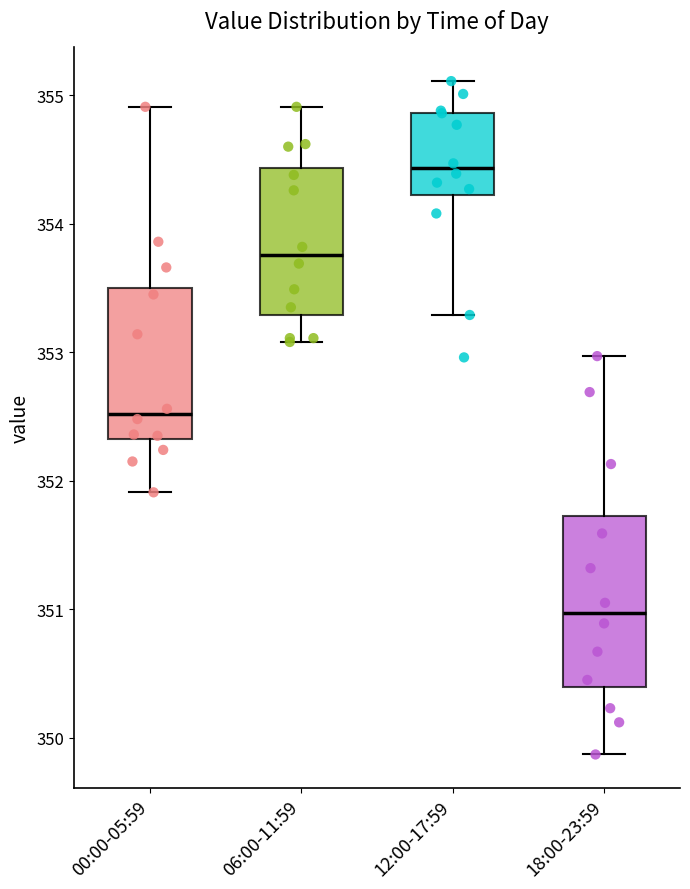

Comparing the boxes themselves (not the whiskers), which one is the tallest?

18:00-23:59